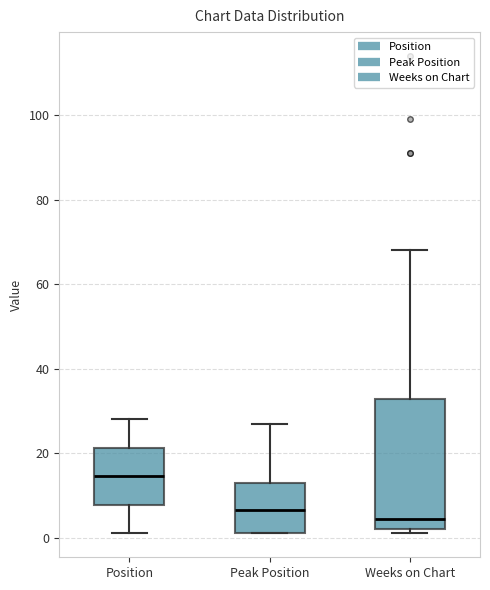

Reading left to right, transcribe this box plot: for each box, give where its median line is, the range the box spans, and where its two whiskers end, as read against the y-axis. The values are not printed on the chart, so give them approximately, as read against the axis.

Position: median 14, box 8 to 22, whiskers 2 to 28
Peak Position: median 6, box 2 to 14, whiskers 2 to 28
Weeks on Chart: median 4, box 2 to 32, whiskers 2 (just below the box's lower edge) to 68